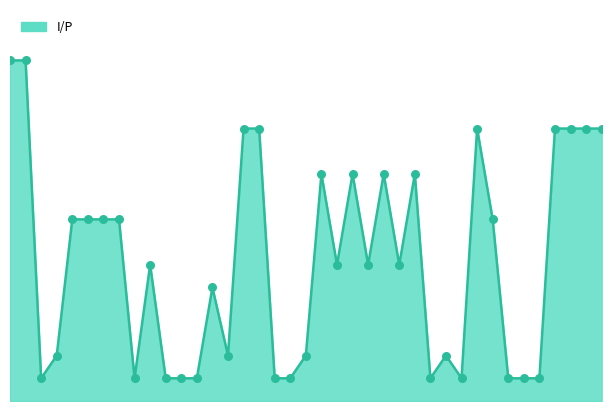

Does the chart have visible grid lines?

No